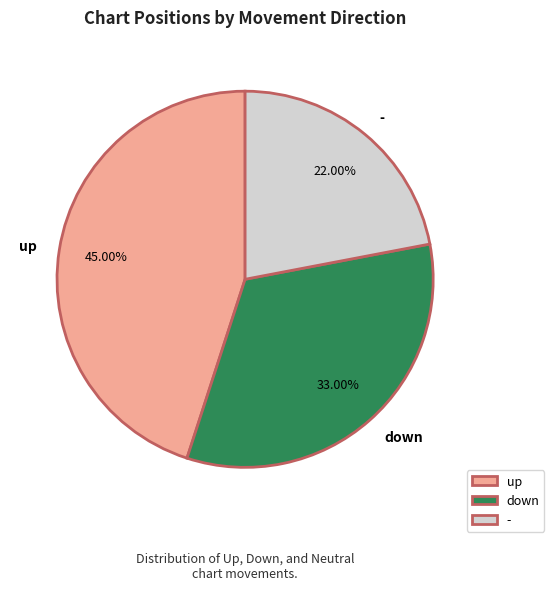

What is the smallest slice in the pie chart?

-